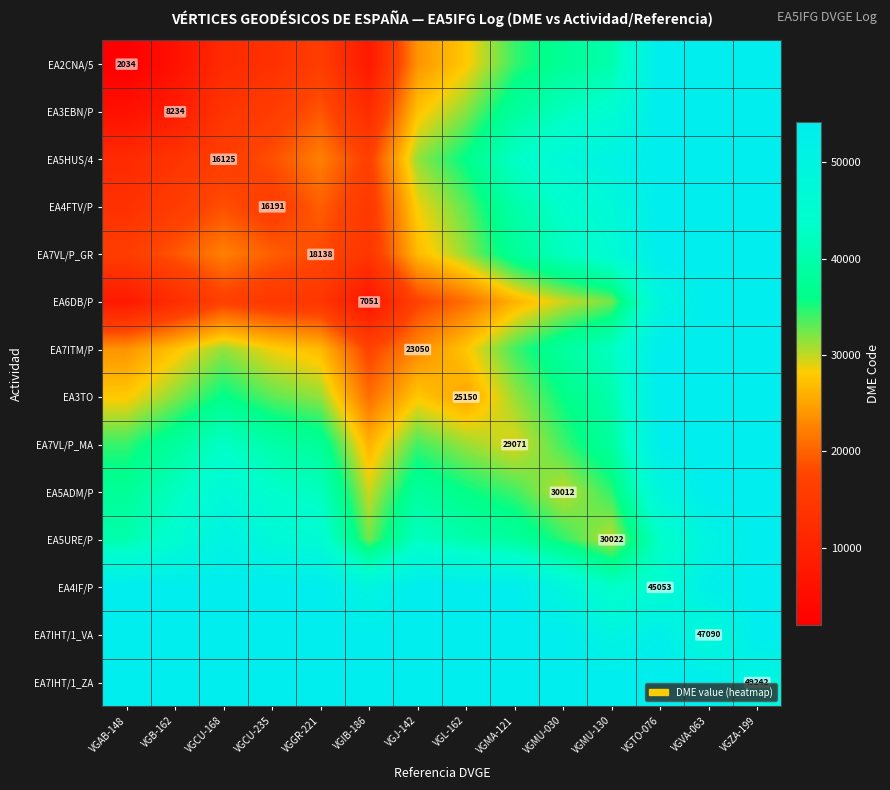

Between VGGR-221 and VGB-162, which is larger?

VGGR-221